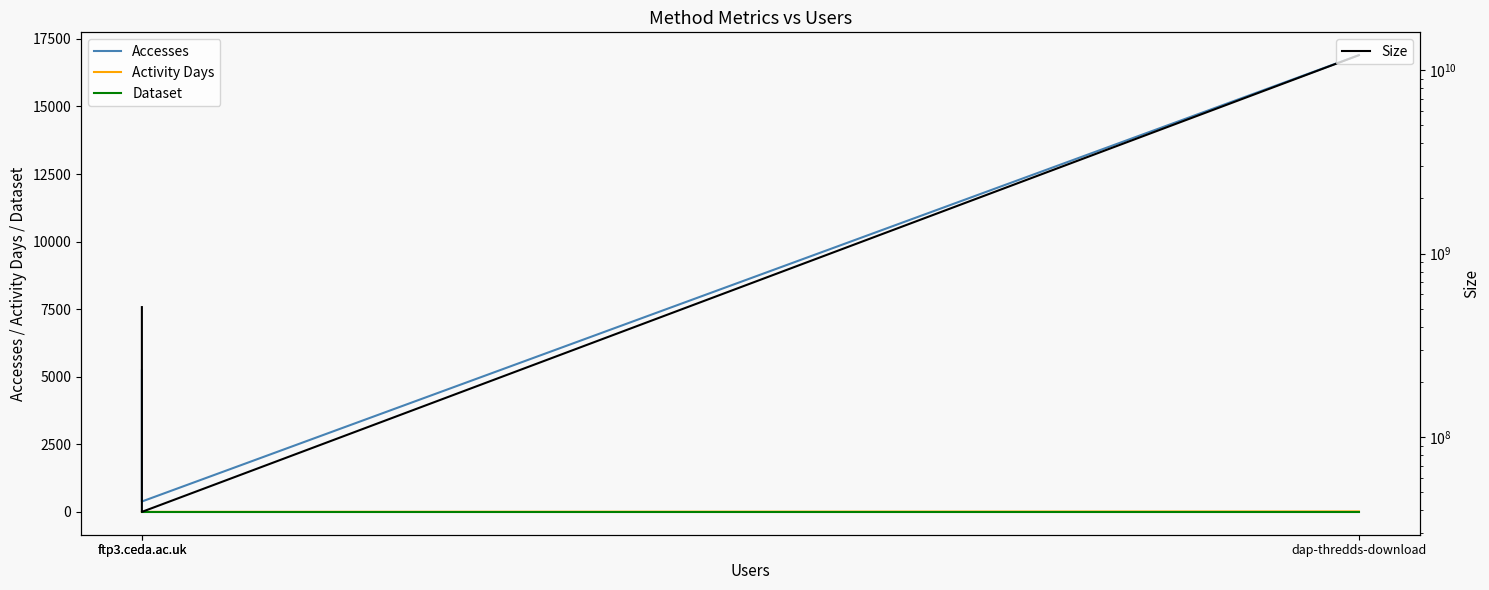

Reading left to right, extract all data points from this chart.

Accesses: 16896	385	5229
Activity Days: 17	1	1
Dataset: 1	1	1
Size: 12083209969	39171160	511749024